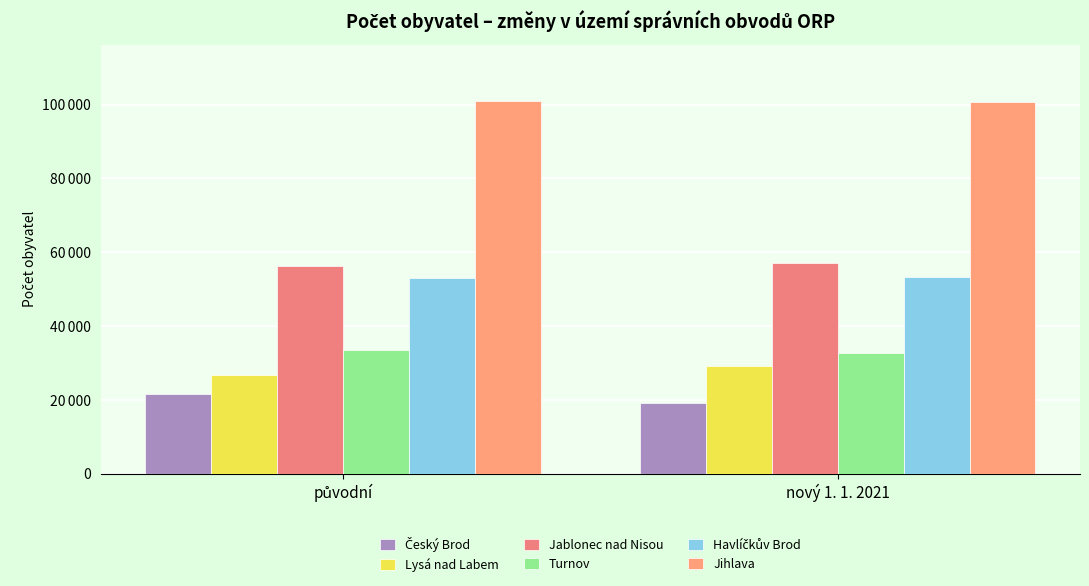

Are the bars grouped side by side (vs. stacked)?

Yes